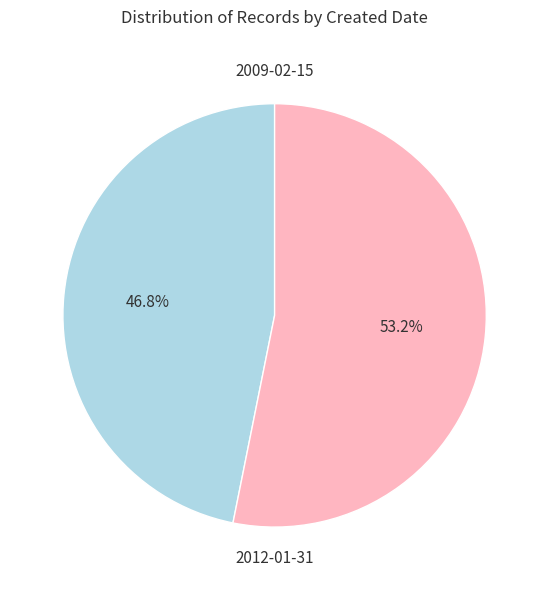

Is there a majority slice in this chart?

Yes